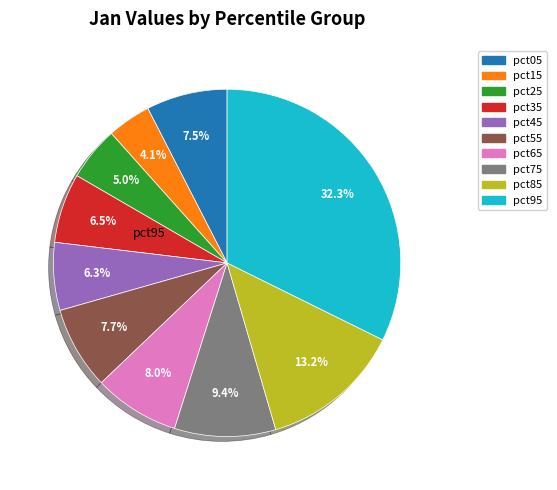

How many segments does this pie chart have?

10